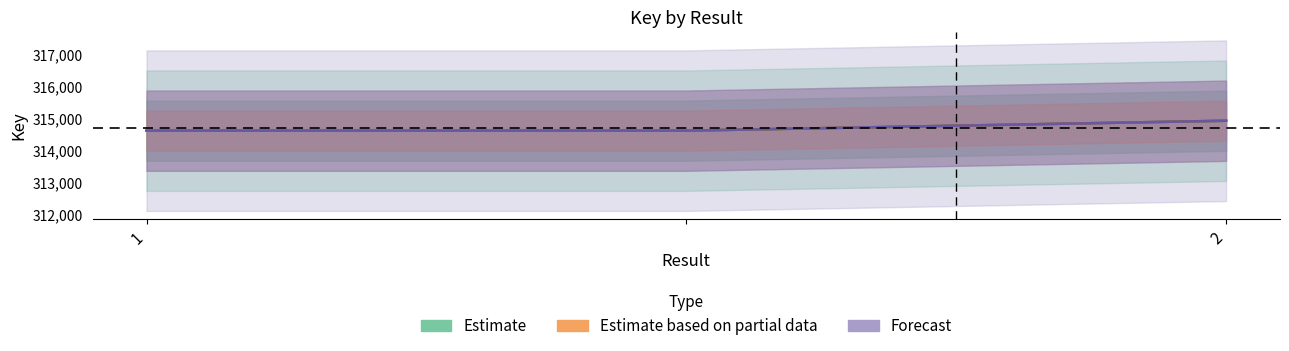

Rank the series by their maximum value, from lowest to highest.

Estimate, Estimate based on partial data, Forecast